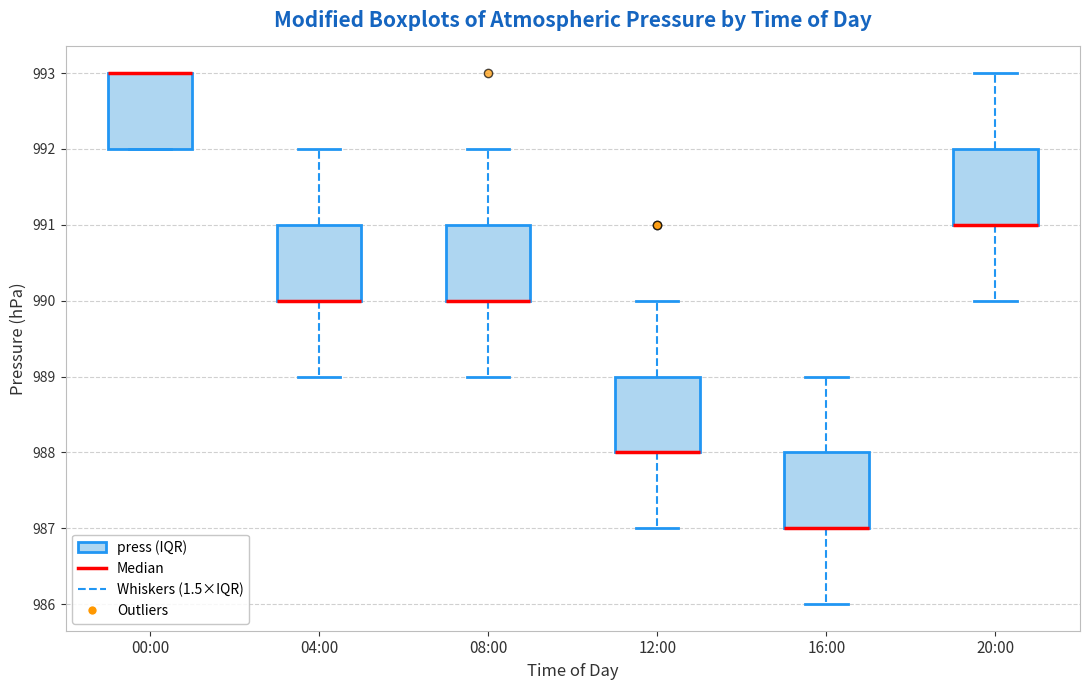

Reading left to right, read every box against the y-axis: the position of its median line, the range the box covers, and the ends of its whiskers. The values are not printed on the chart, so give them approximately, as read against the axis.

00:00: median 993 (drawn on the box's upper edge), box 992 to 993, whiskers 992 to 993
04:00: median 990 (drawn on the box's lower edge), box 990 to 991, whiskers 989 to 992
08:00: median 990 (drawn on the box's lower edge), box 990 to 991, whiskers 989 to 992
12:00: median 988 (drawn on the box's lower edge), box 988 to 989, whiskers 987 to 990
16:00: median 987 (drawn on the box's lower edge), box 987 to 988, whiskers 986 to 989
20:00: median 991 (drawn on the box's lower edge), box 991 to 992, whiskers 990 to 993